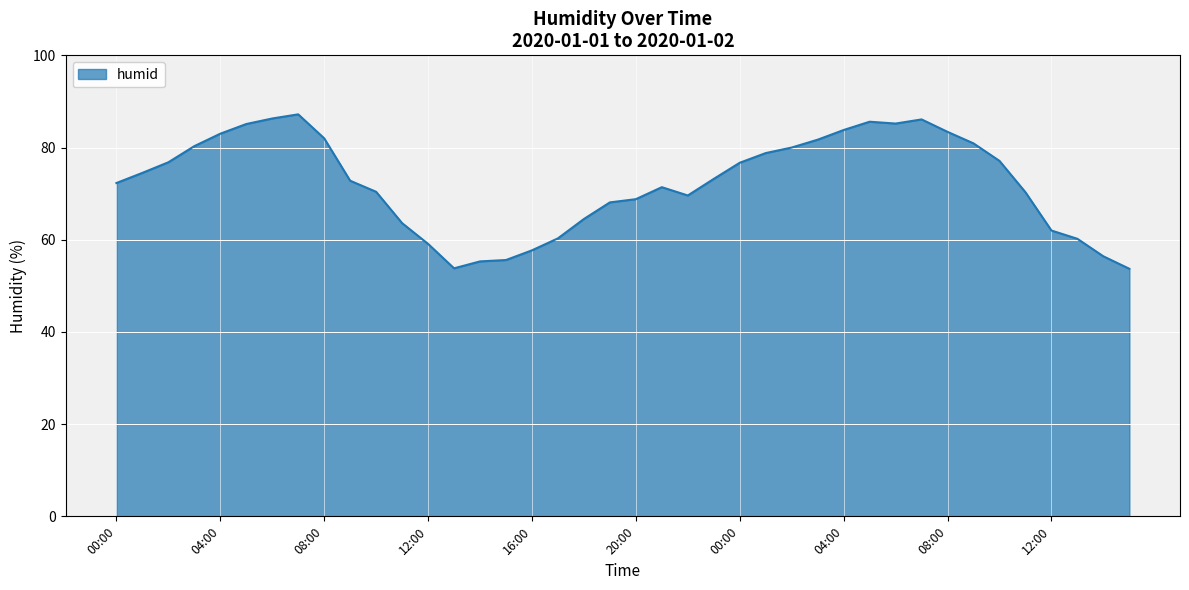

What is the difference between the maximum and minimum values?

33.5